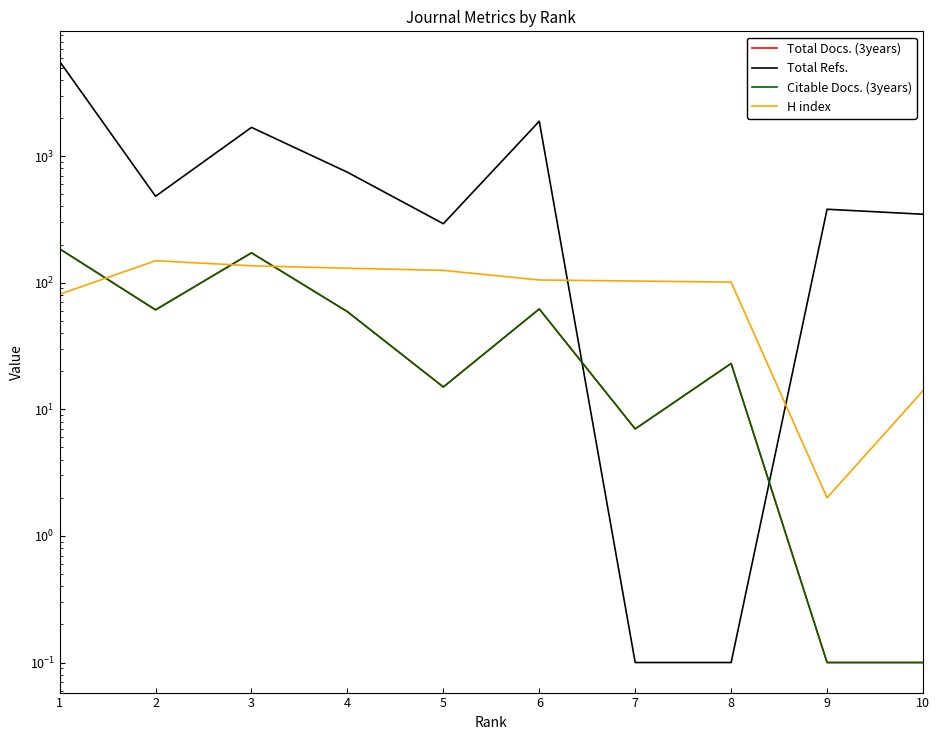

At how many categories does at least one series exceed 270?

8